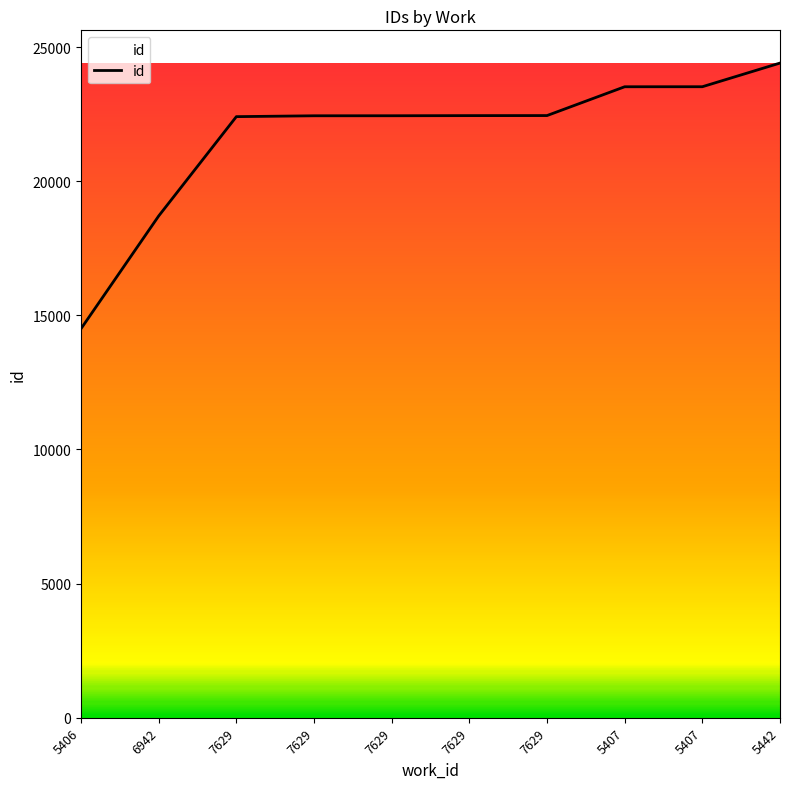

Is it true that the value at 7629 is 22405?

True